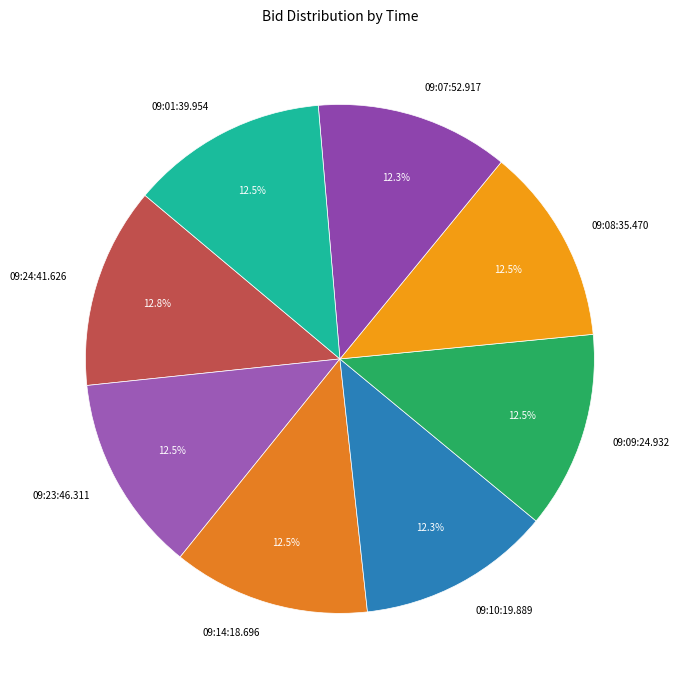

Is the sum of 09:08:35.470 and 09:01:39.954 greater than half?

No